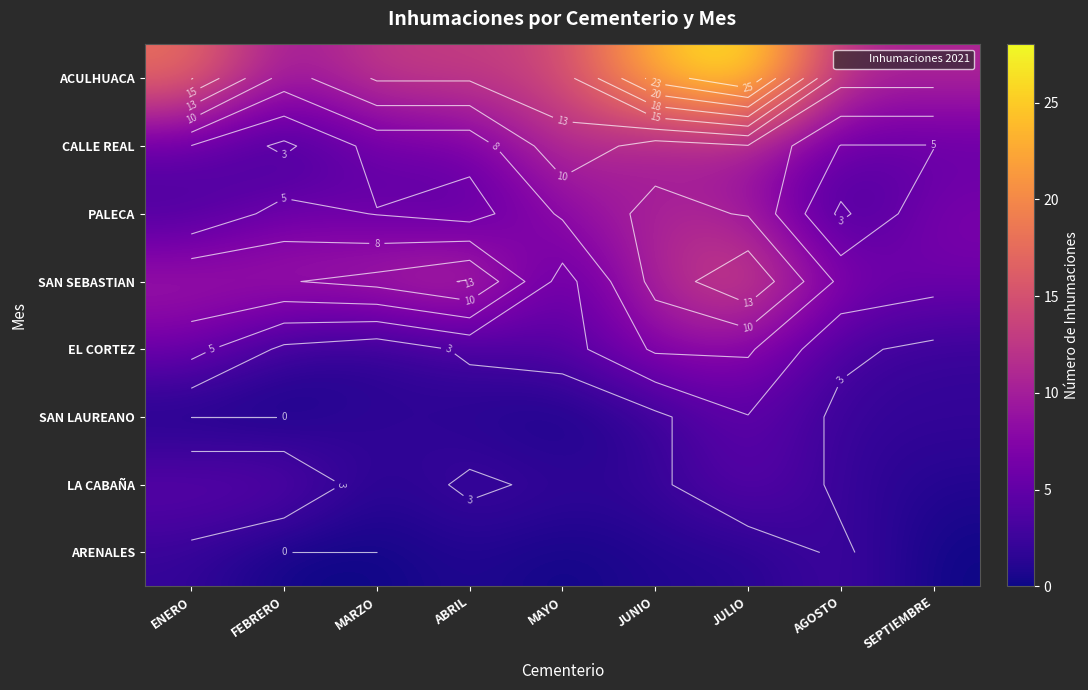

How many categories are shown in the chart?

9